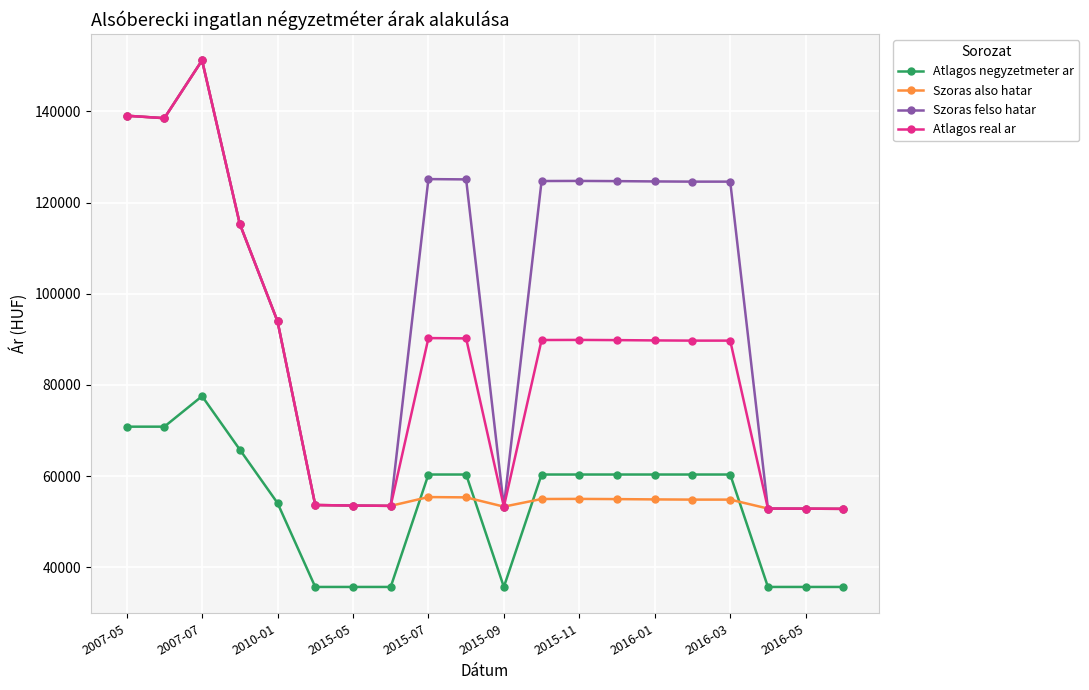

Count the number of data series in this chart.

4